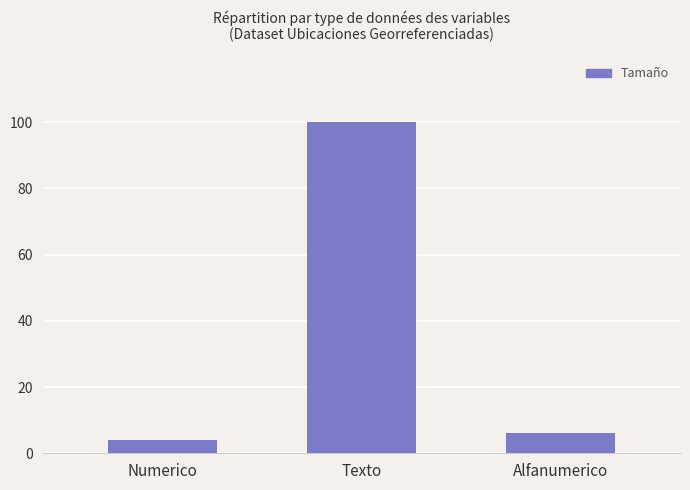

True or false: the data shows 4 at Numerico.

True